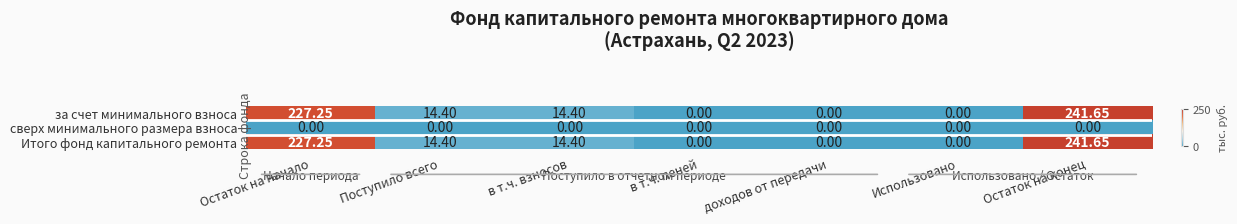

How many data points in Итого фонд капитального ремонта are above 14?

4